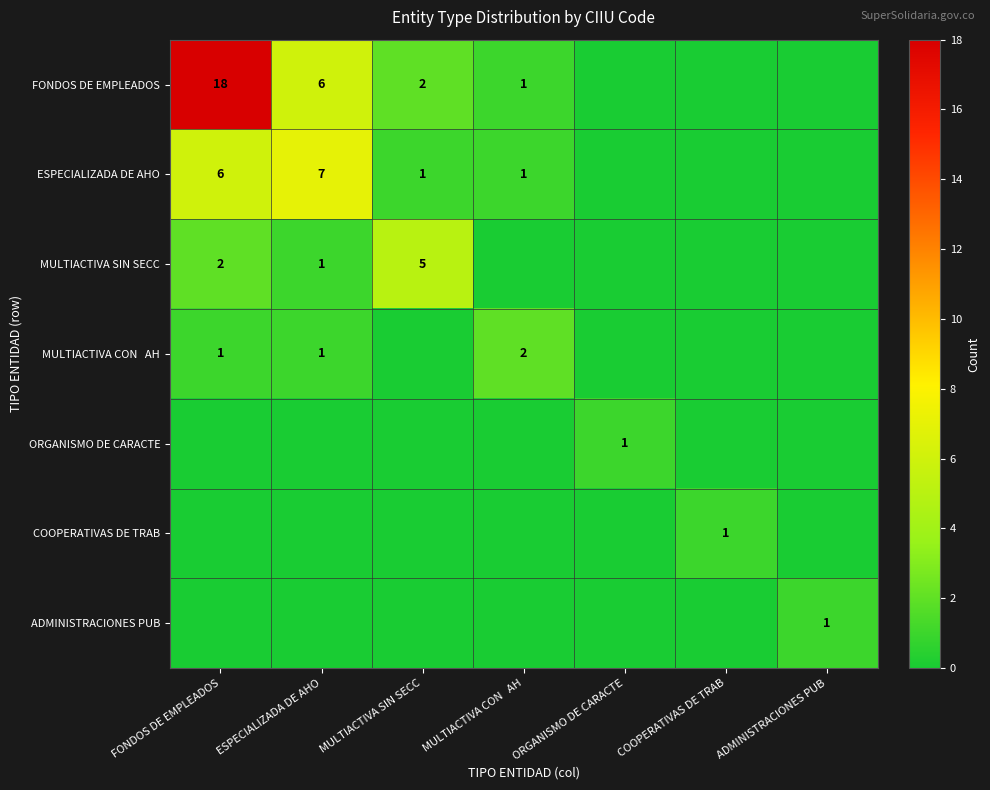

How many data points does each series have?

7